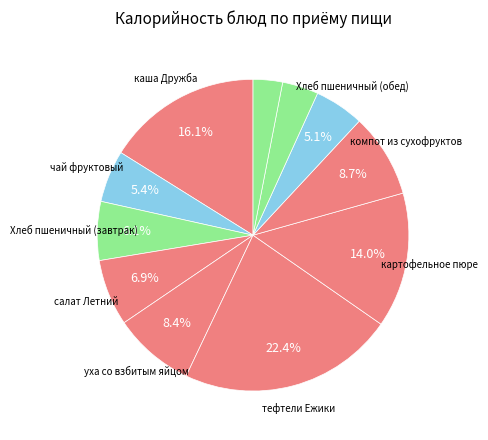

How many segments does this pie chart have?

11